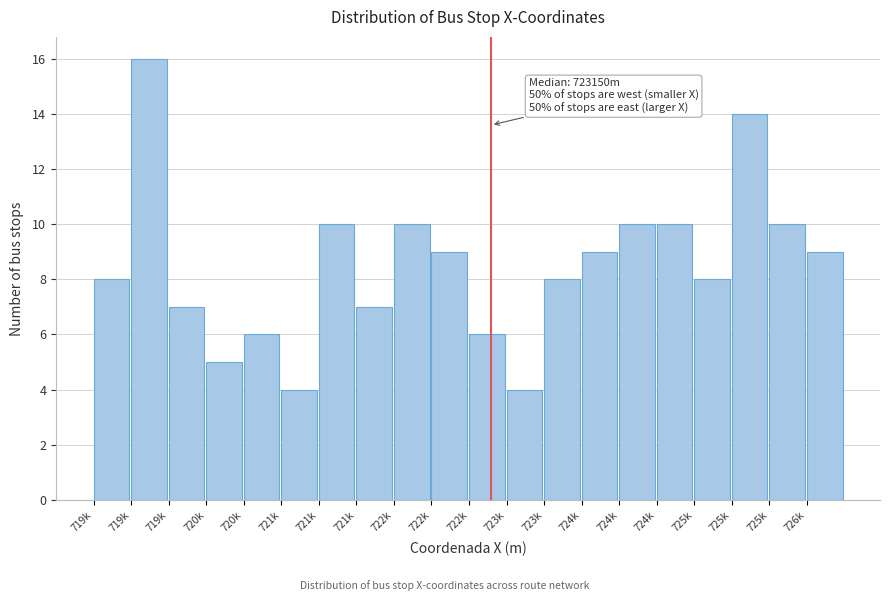

Are the bars horizontal?

No